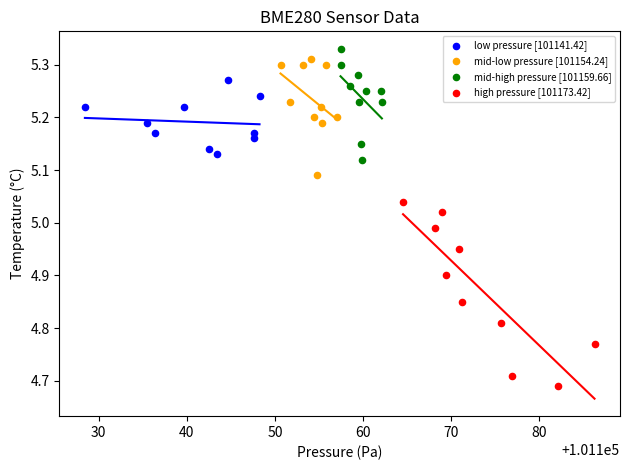

Which series has the largest Y range (max minus min)?

high pressure [101173.42]